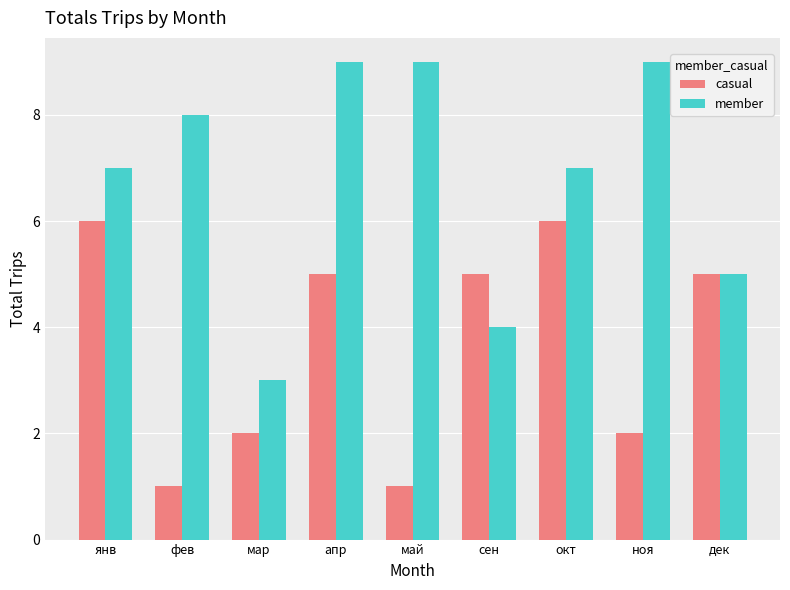

The value of casual at окт is 3. True or false?

False